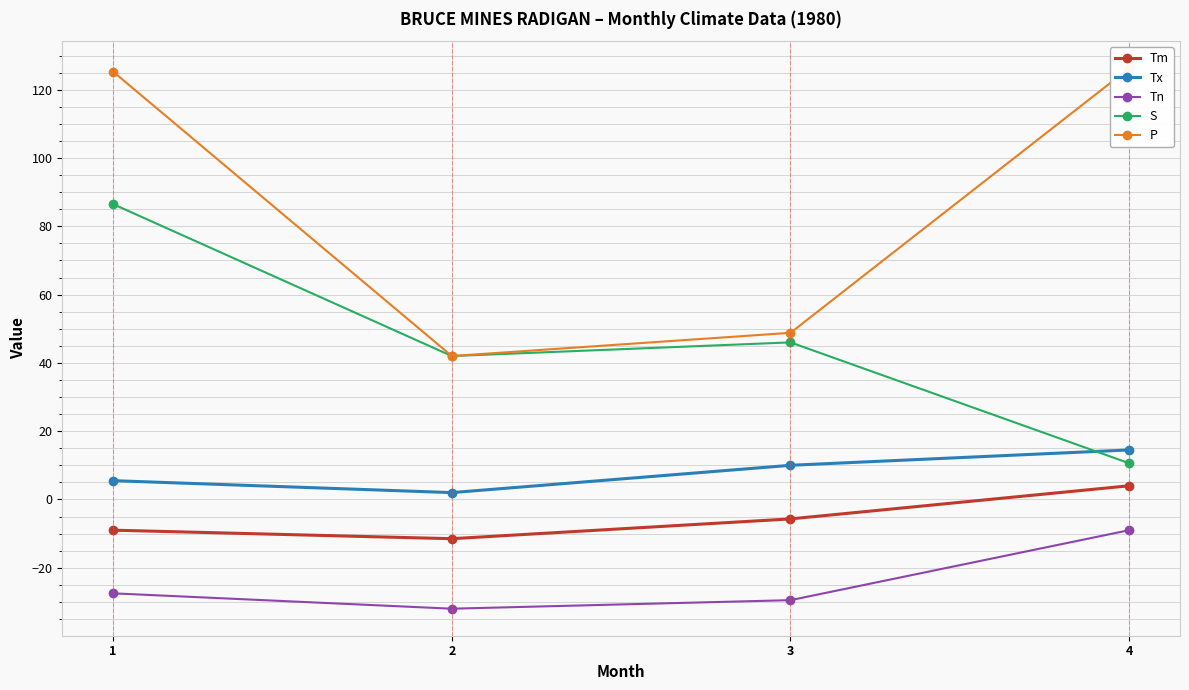

Reading right to left, extract all data points from this chart.

Tm: 4=4.0	3=-5.7	2=-11.5	1=-9.0
Tx: 4=14.5	3=10.0	2=2.0	1=5.5
Tn: 4=-9.0	3=-29.5	2=-32.0	1=-27.5
S: 4=10.6	3=46.0	2=42.0	1=86.5
P: 4=126.3	3=48.8	2=42.0	1=125.3